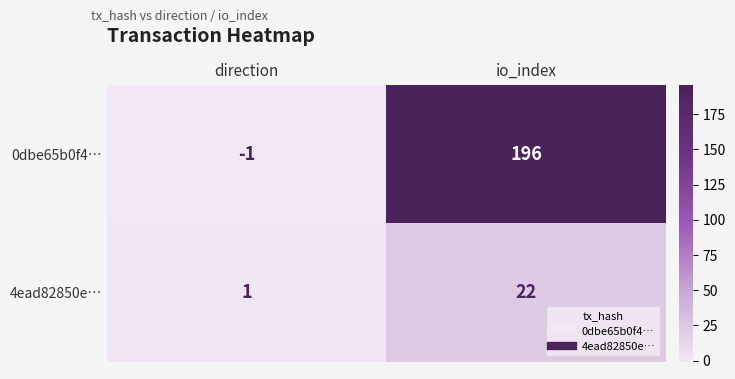

Is it true that 0dbe65b0f4… equals 196 at io_index?

True